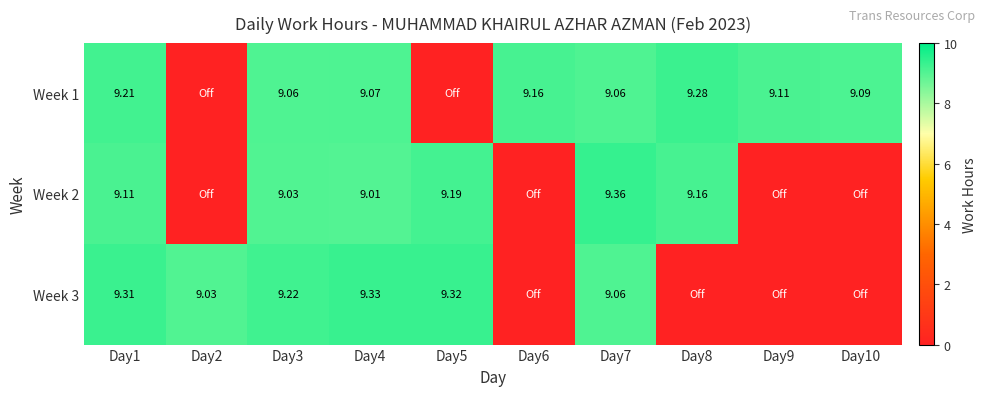

How many values in the Week 1 series exceed 9?

8